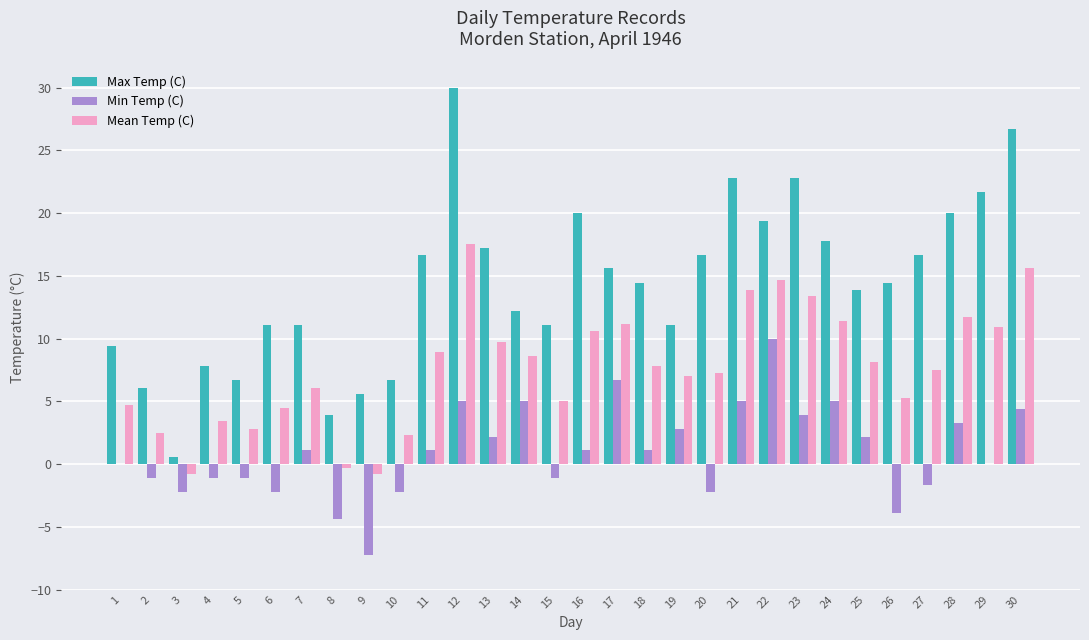

Is it true that Max Temp (C) equals 25.8 at 27?

False